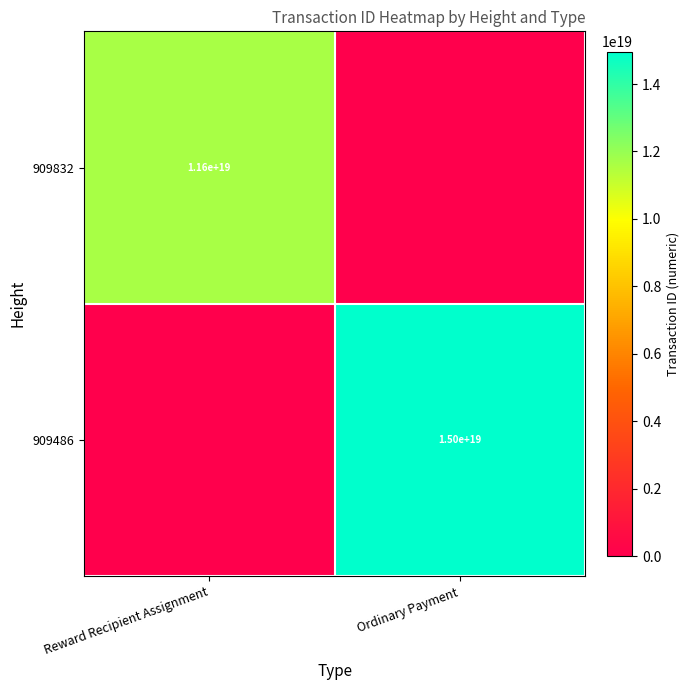

True or false: 909832 has a value of 11600000000000000000 at Reward Recipient Assignment.

True